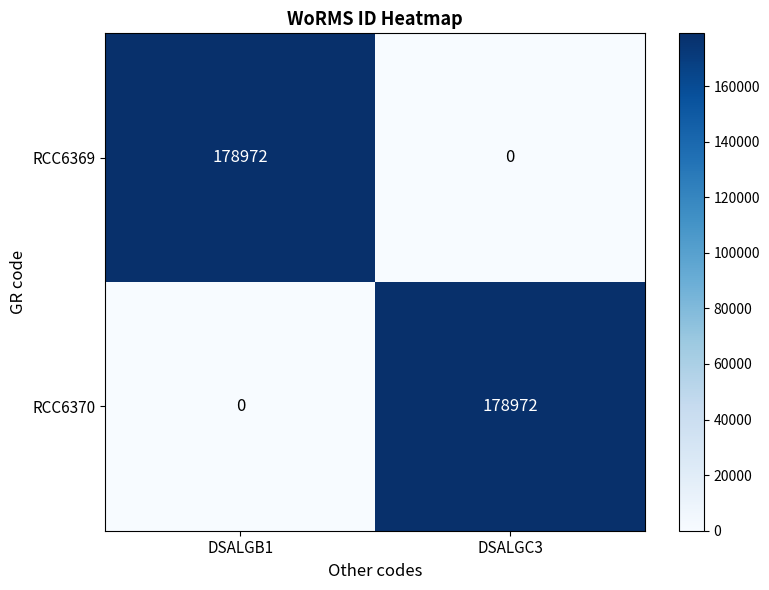

What is the sum of the RCC6369 values at DSALGC3 and DSALGB1?

178972